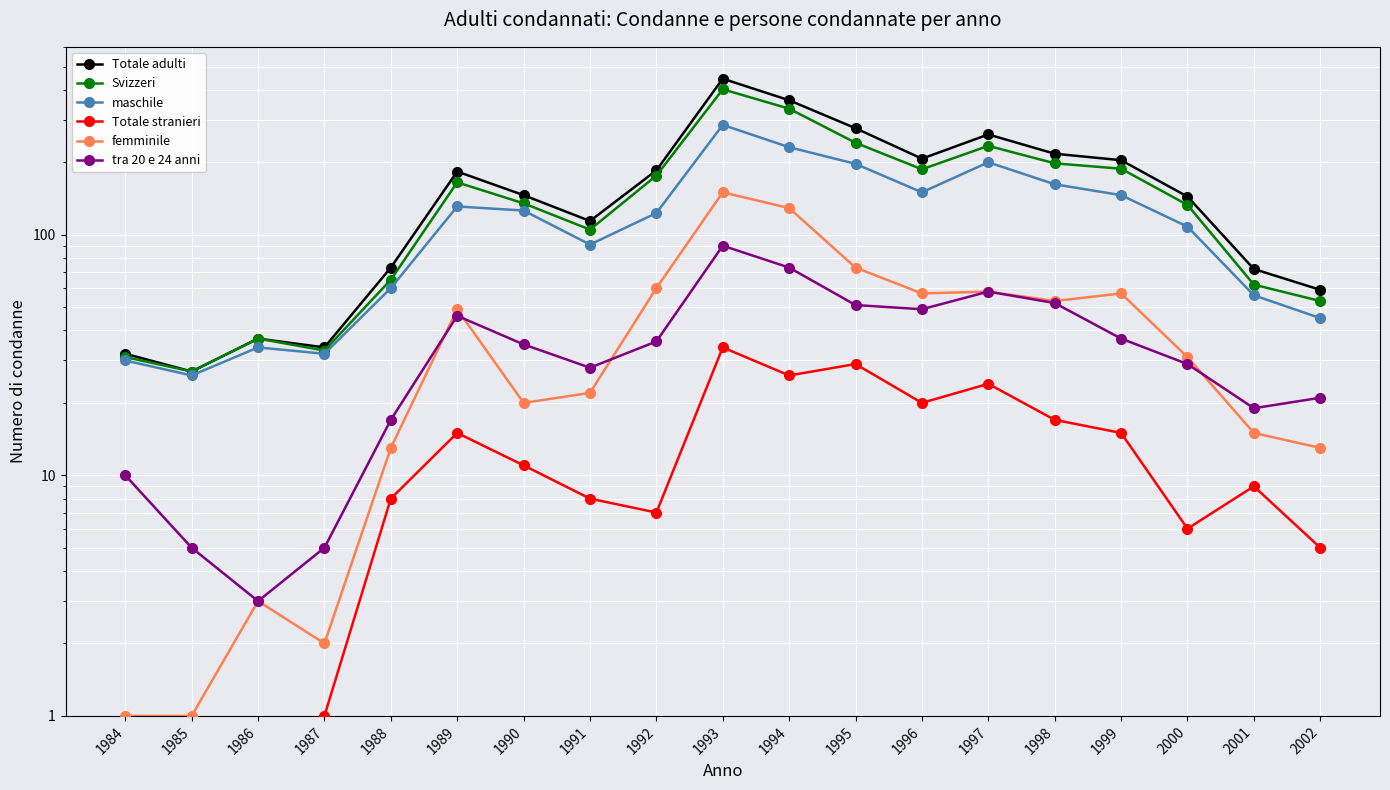

At which label does Totale stranieri first exceed 9?

1989